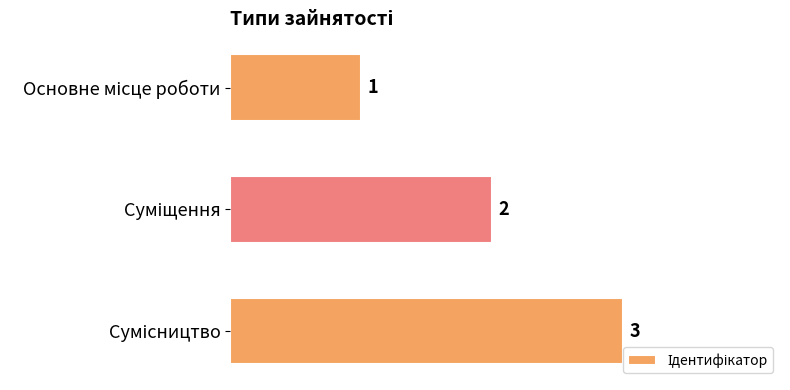

How many bars are there in total?

3